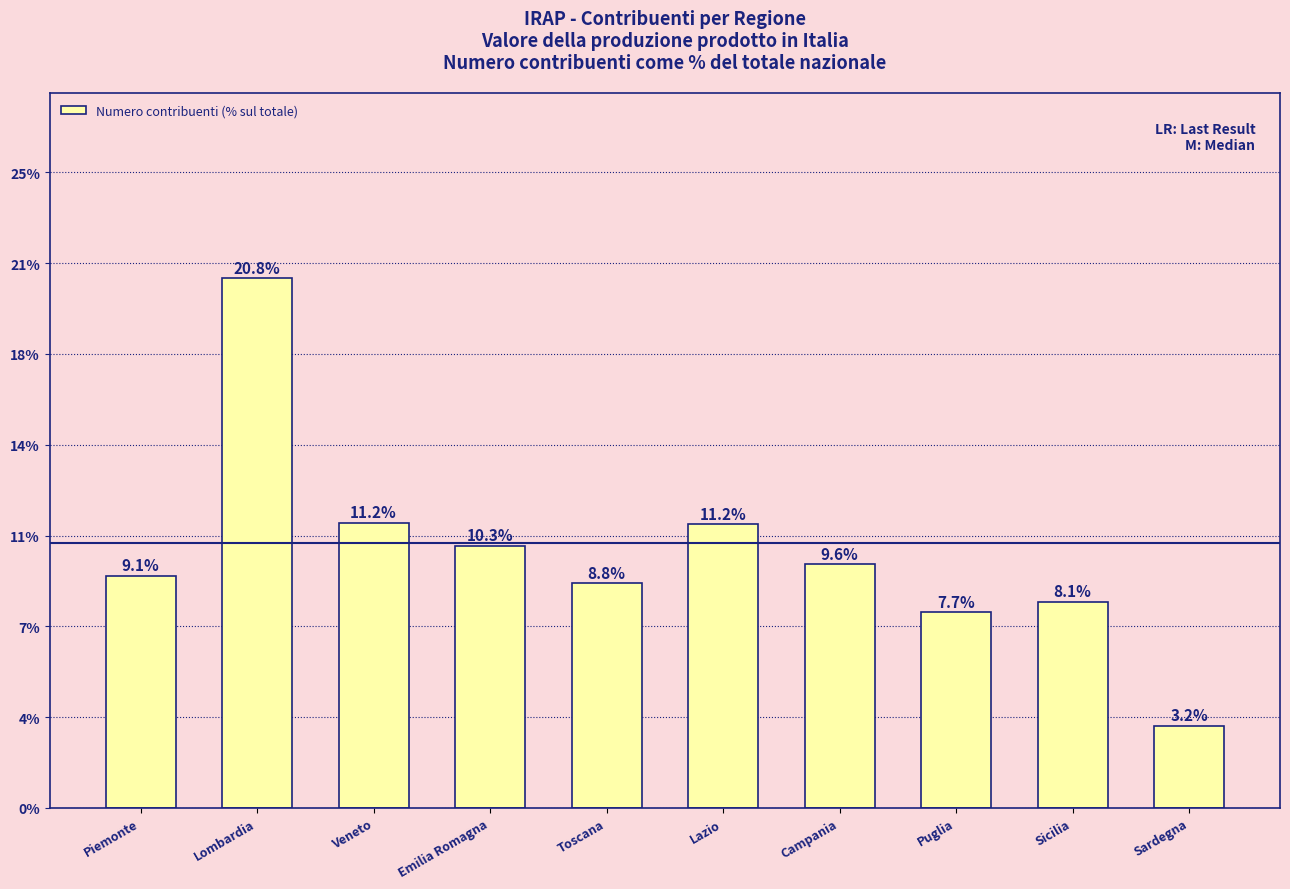

List the labels in order of value, largest first.

Lombardia, Veneto, Lazio, Emilia Romagna, Campania, Piemonte, Toscana, Sicilia, Puglia, Sardegna